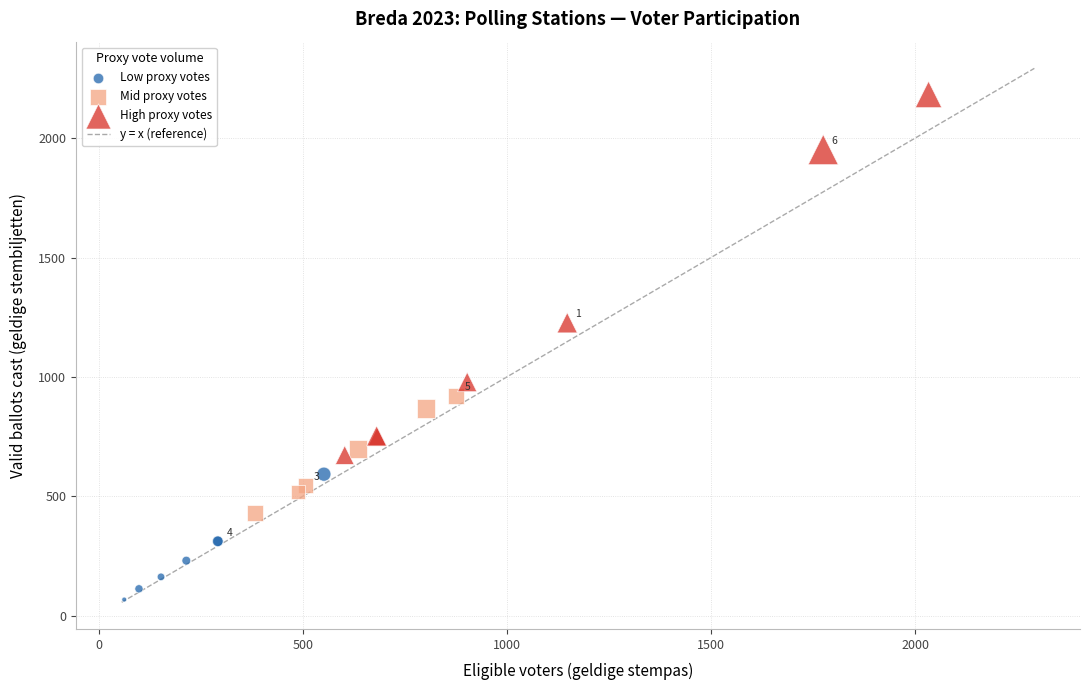

Which series reaches the maximum Y coordinate?

High proxy votes